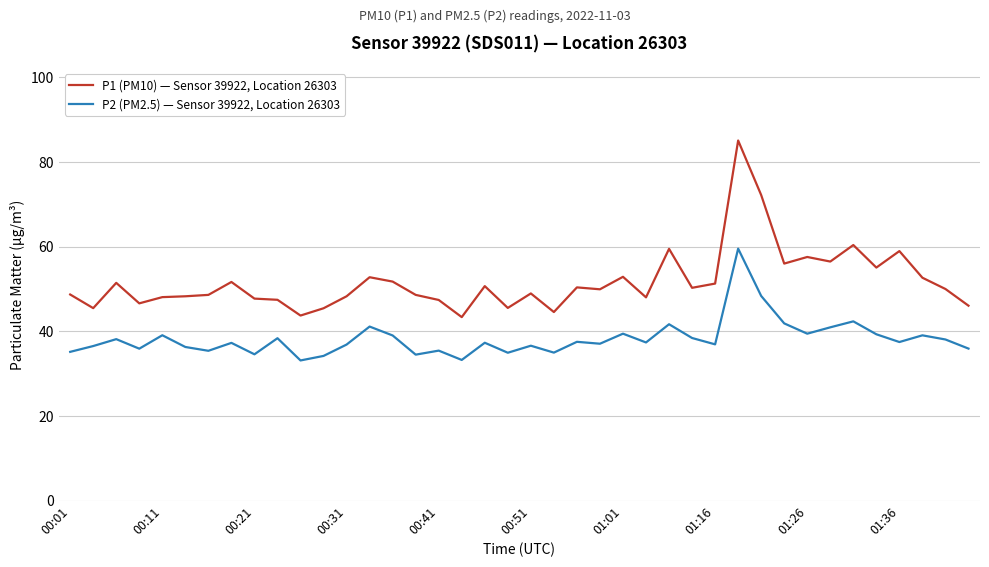

What is the smallest value displayed?

33.1